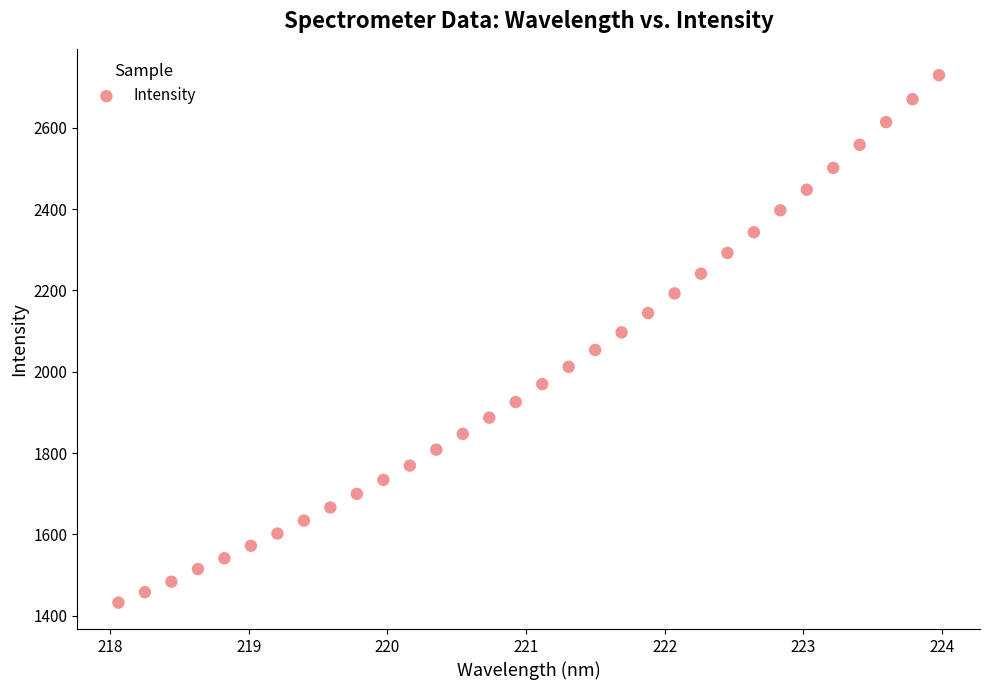

What is the range of X values (max minus min)?

5.9